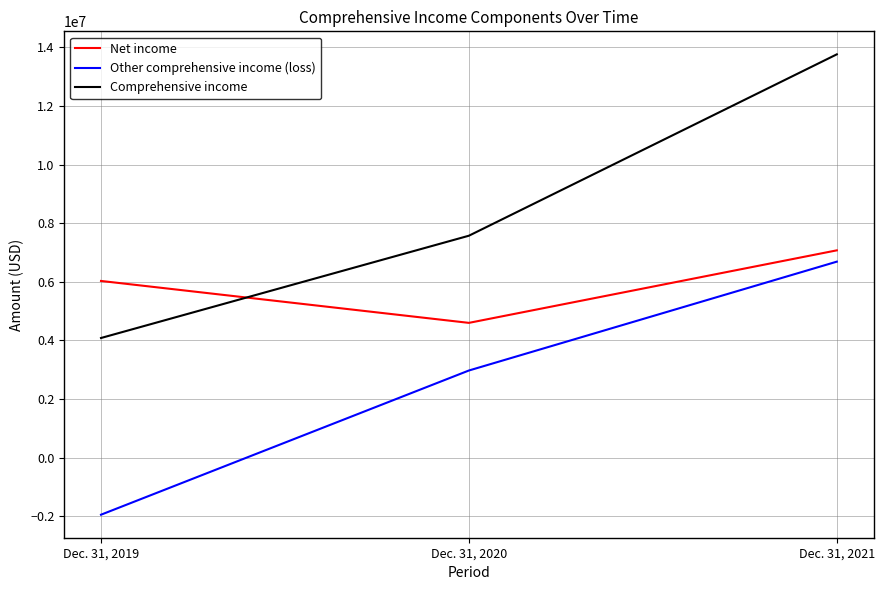

What is the difference between the highest and lowest values at Dec. 31, 2021?

7072000